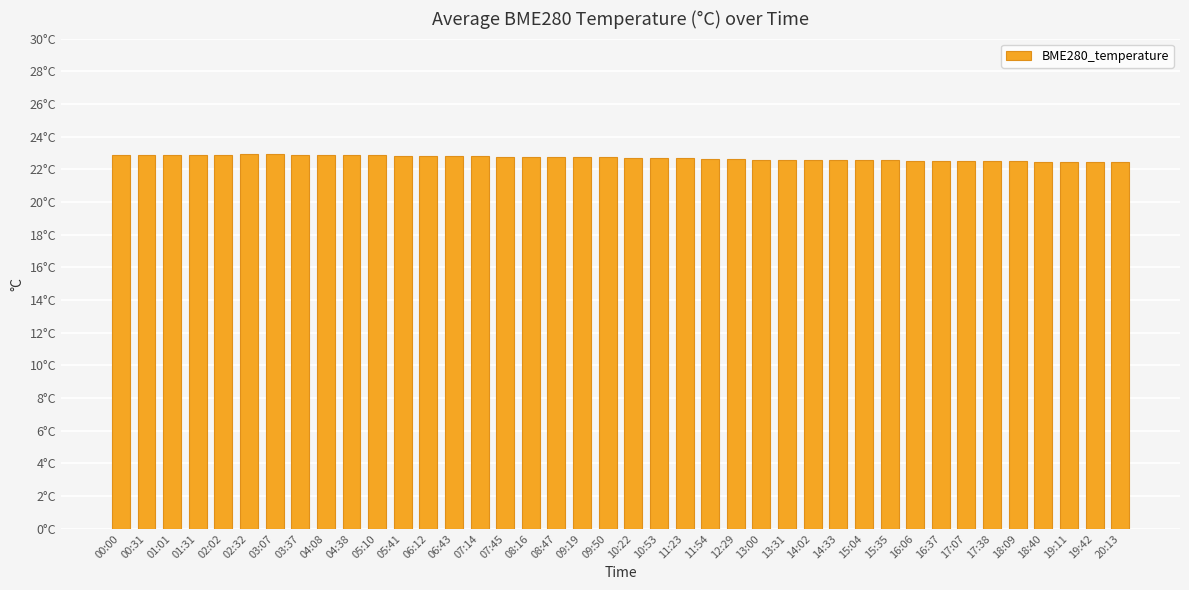

Reading right to left, what are all the values shown in this chart?

22.4	22.4	22.4	22.5	22.5	22.5	22.5	22.5	22.5	22.5	22.5	22.6	22.6	22.6	22.6	22.6	22.6	22.7	22.7	22.7	22.7	22.7	22.8	22.8	22.8	22.8	22.8	22.8	22.8	22.9	22.9	22.9	22.9	22.9	22.9	22.9	22.9	22.9	22.9	22.9